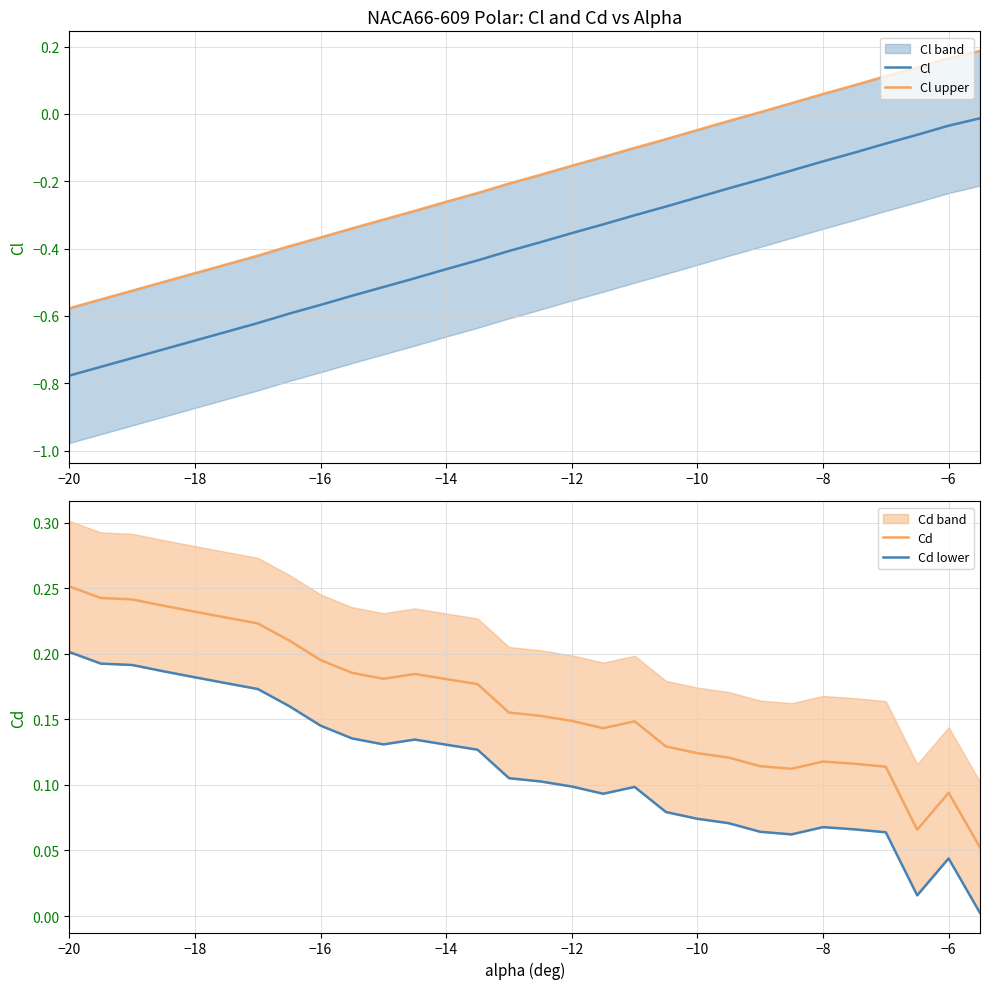

What is the value of the Cd lower point at the 12th from the left?

0.1